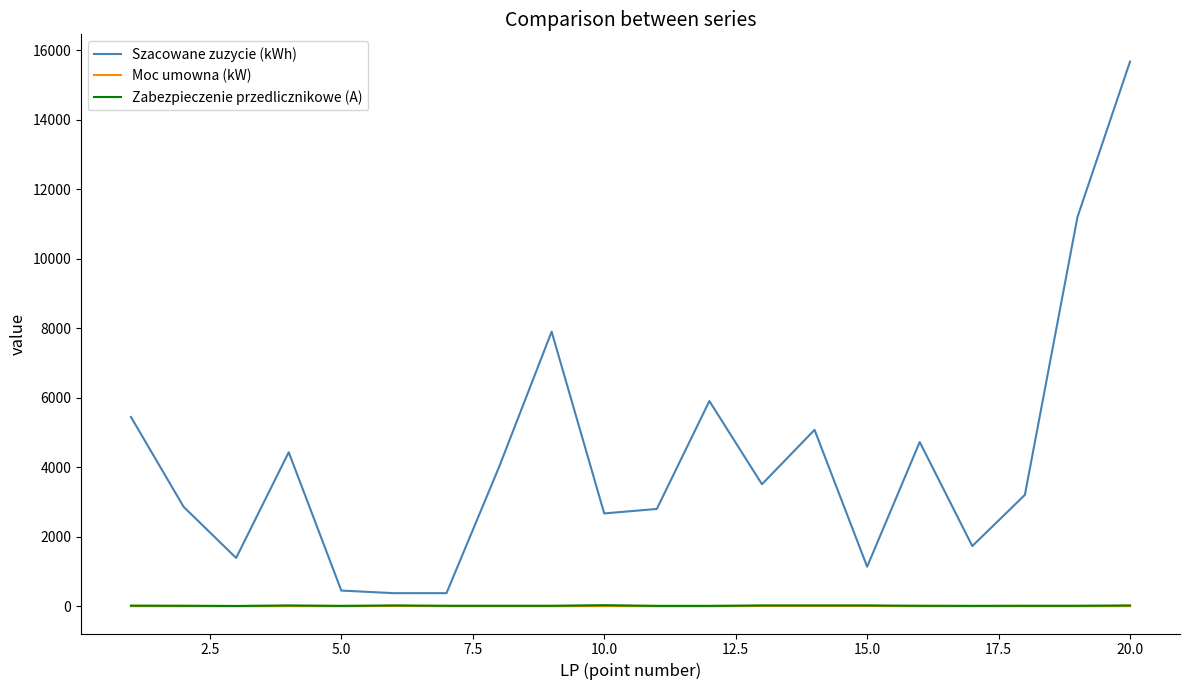

What is the maximum value shown in the chart?

15678